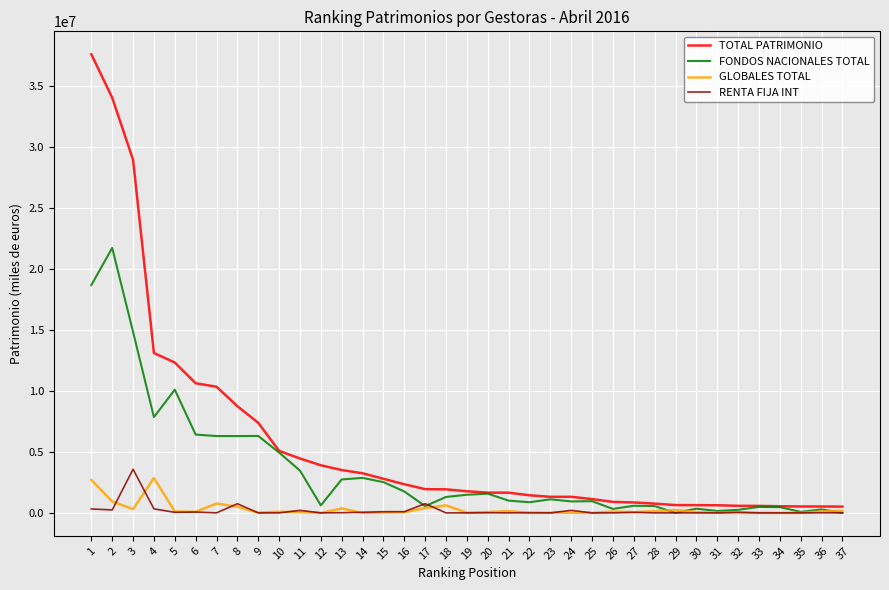

What is the difference between the second highest and second lowest values in the RENTA FIJA INT series?

752918